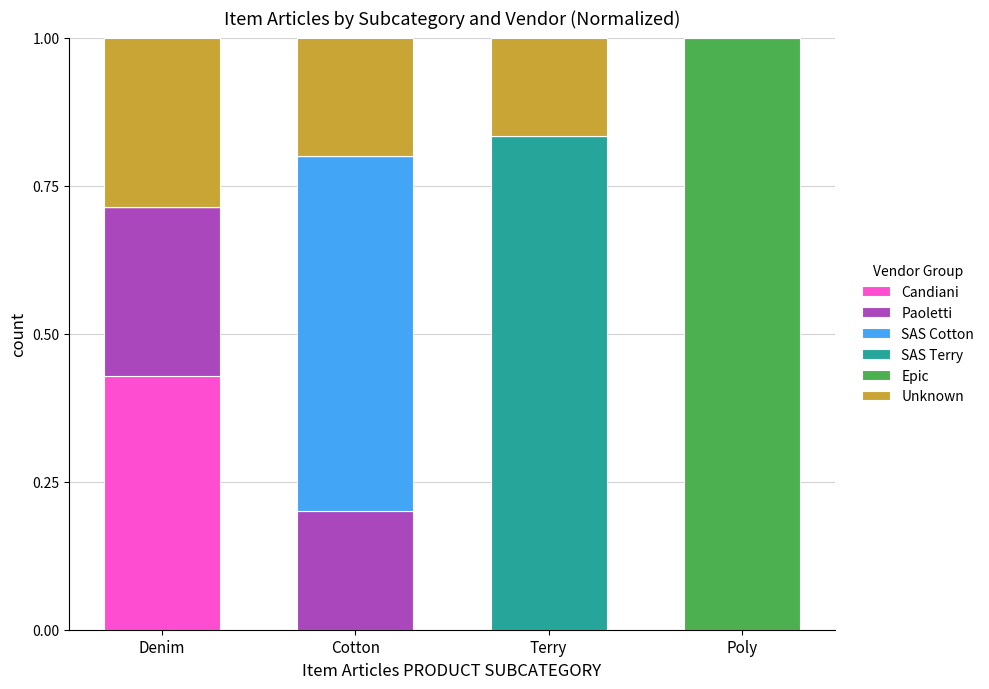

What is the total value across all series at Cotton?

1.0